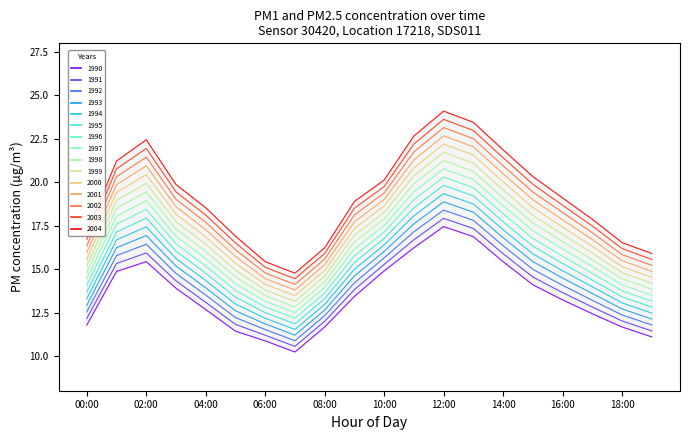

What is the sum of the P2 values at 19 and 18?

22.8